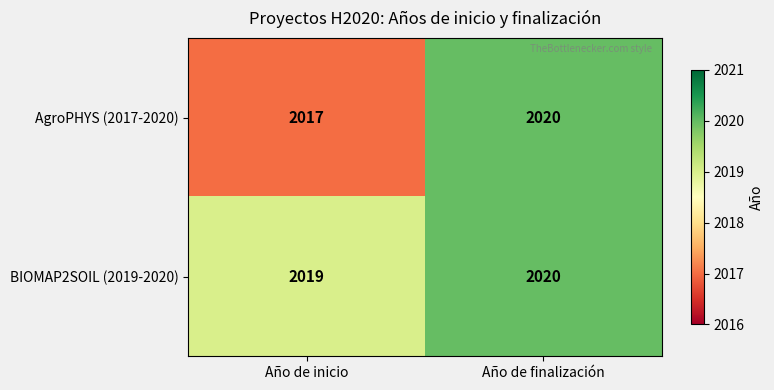

True or false: AgroPHYS (2017-2020) has a value of 2017 at Año de inicio.

True